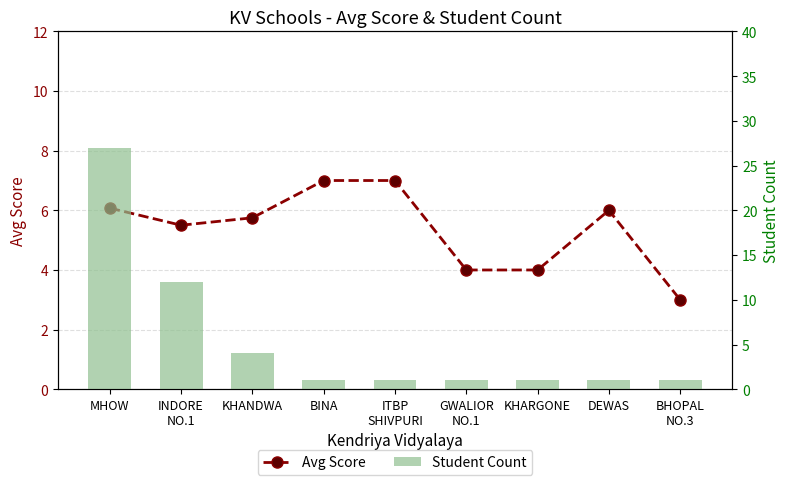

Between MHOW and DEWAS, which is larger?

MHOW